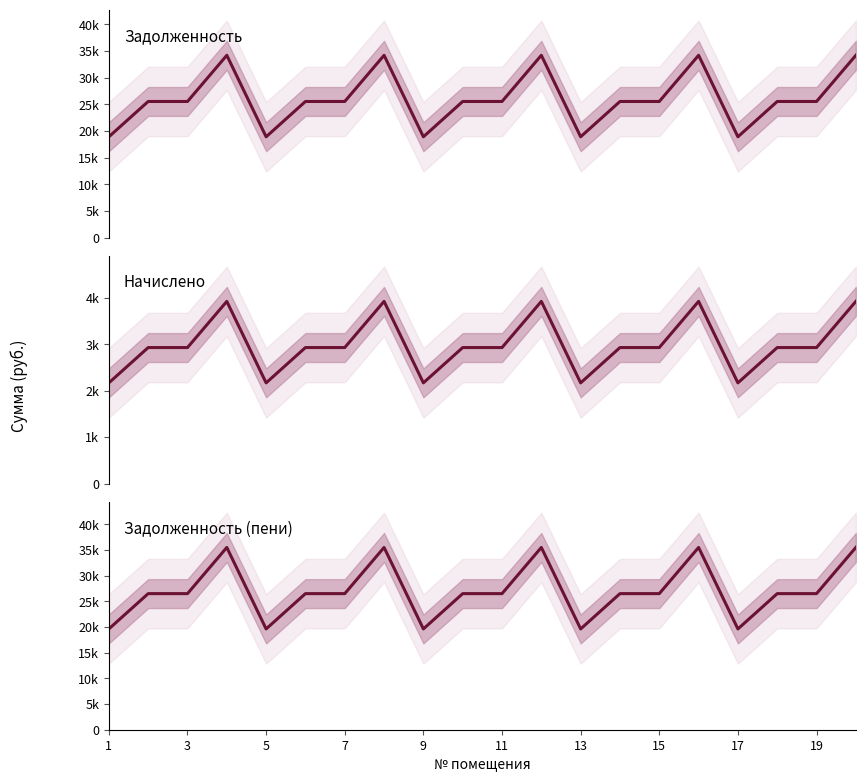

Rank the series by their maximum value, from highest to lowest.

Задолженность (пени), Задолженность, Начислено